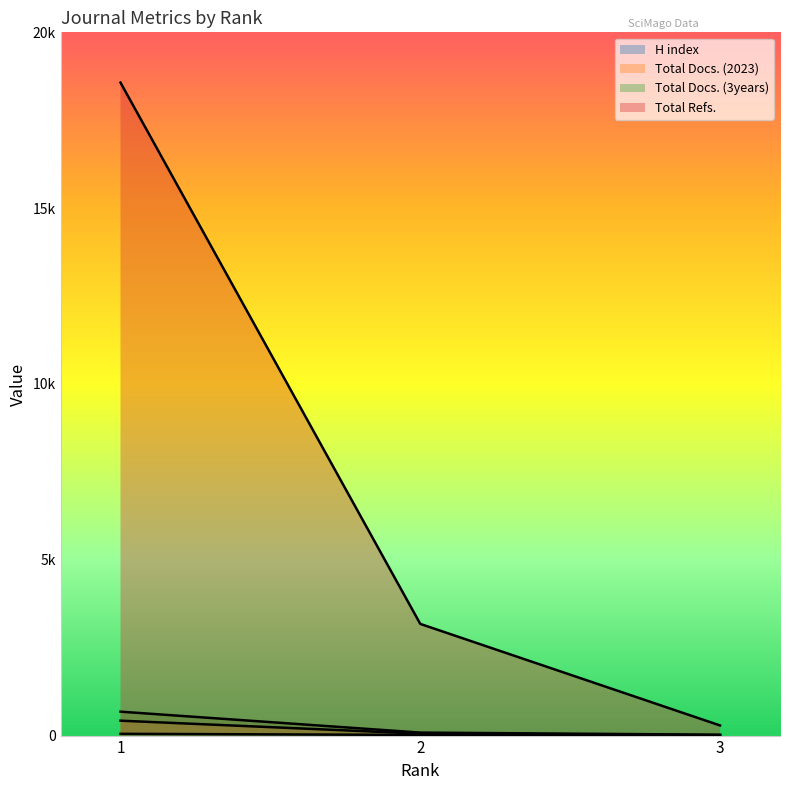

What is the sum of all Total Docs. (2023) values?

493